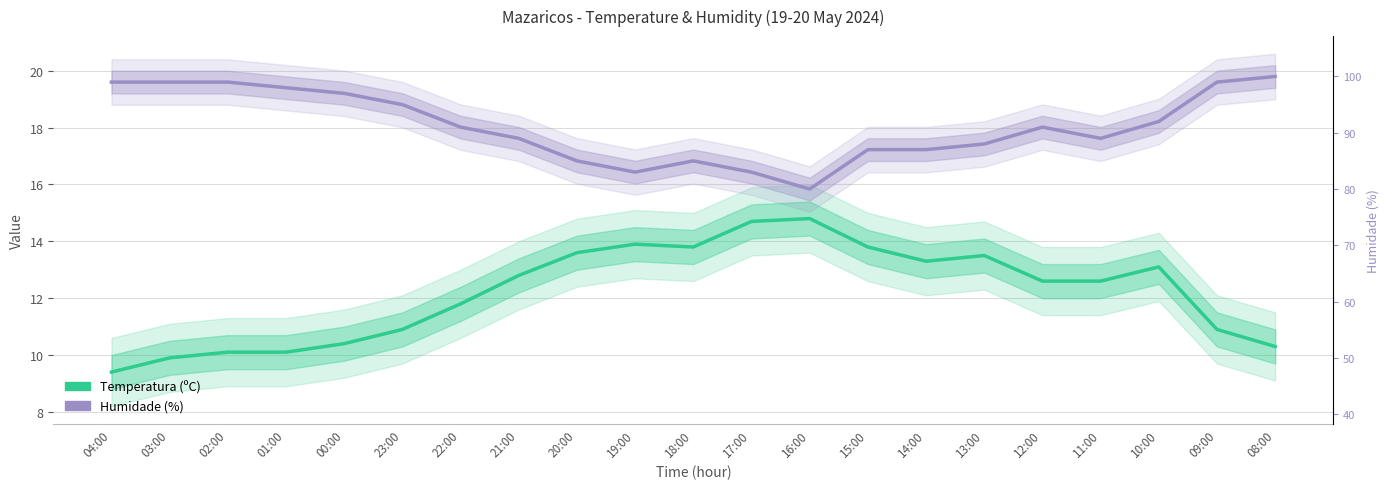

Is the value of Temperatura (ºC) at 21:00 greater than the value of Humidade (%) at 10:00?

No